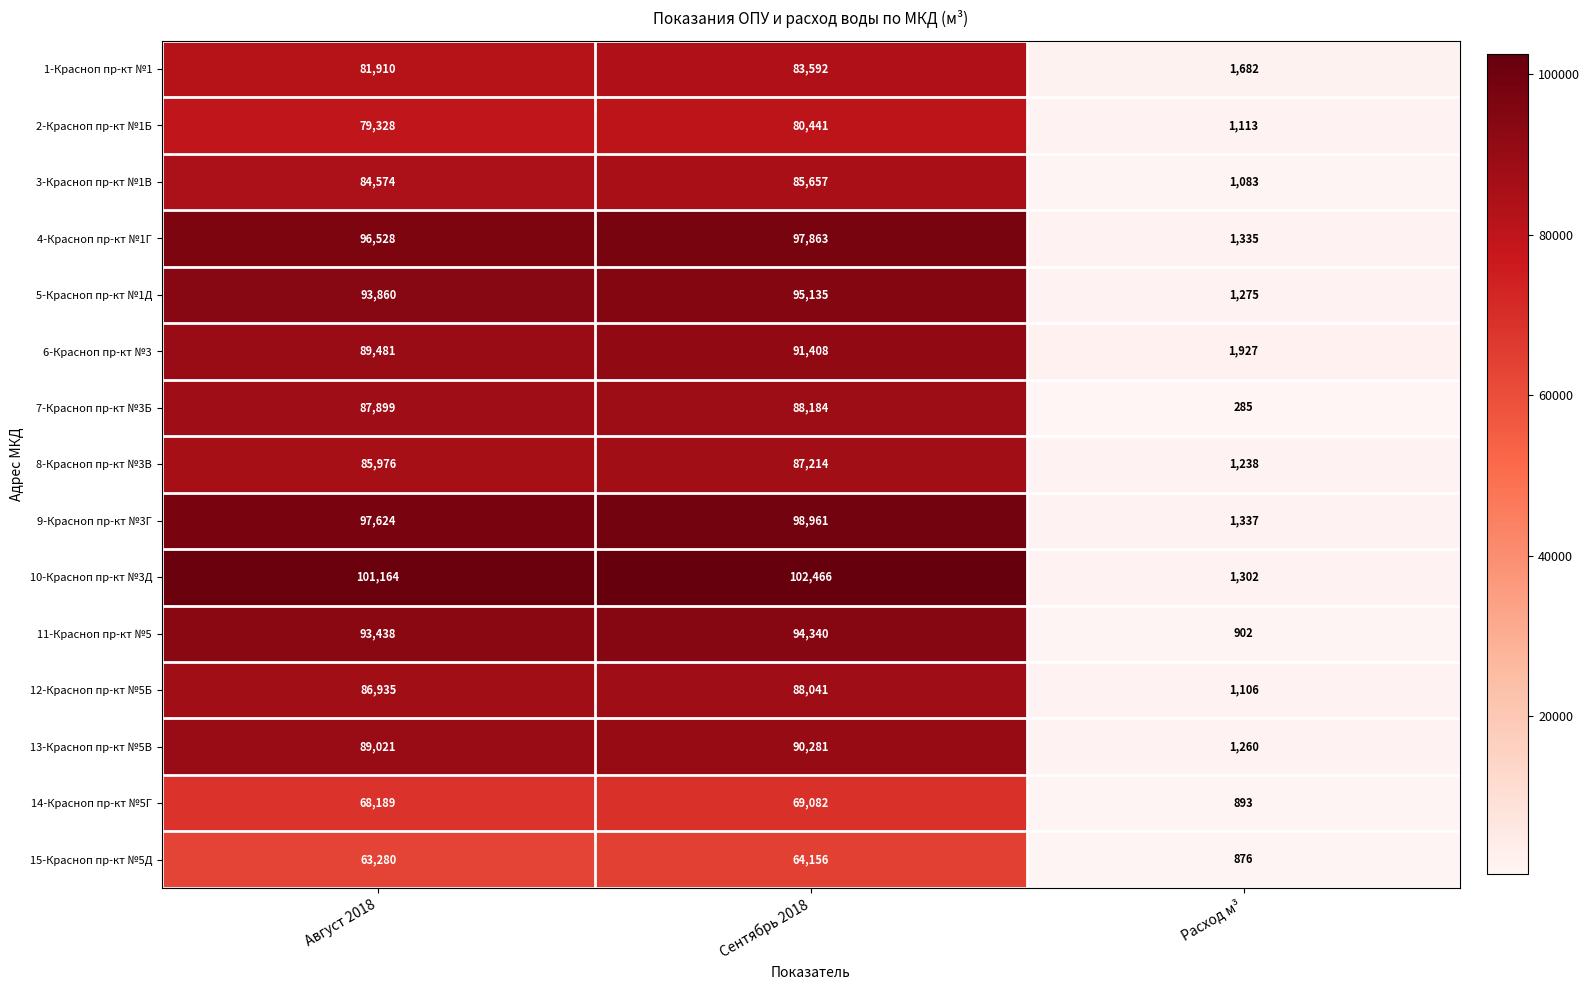

At which category does the chart reach its minimum across all series?

Расход м³